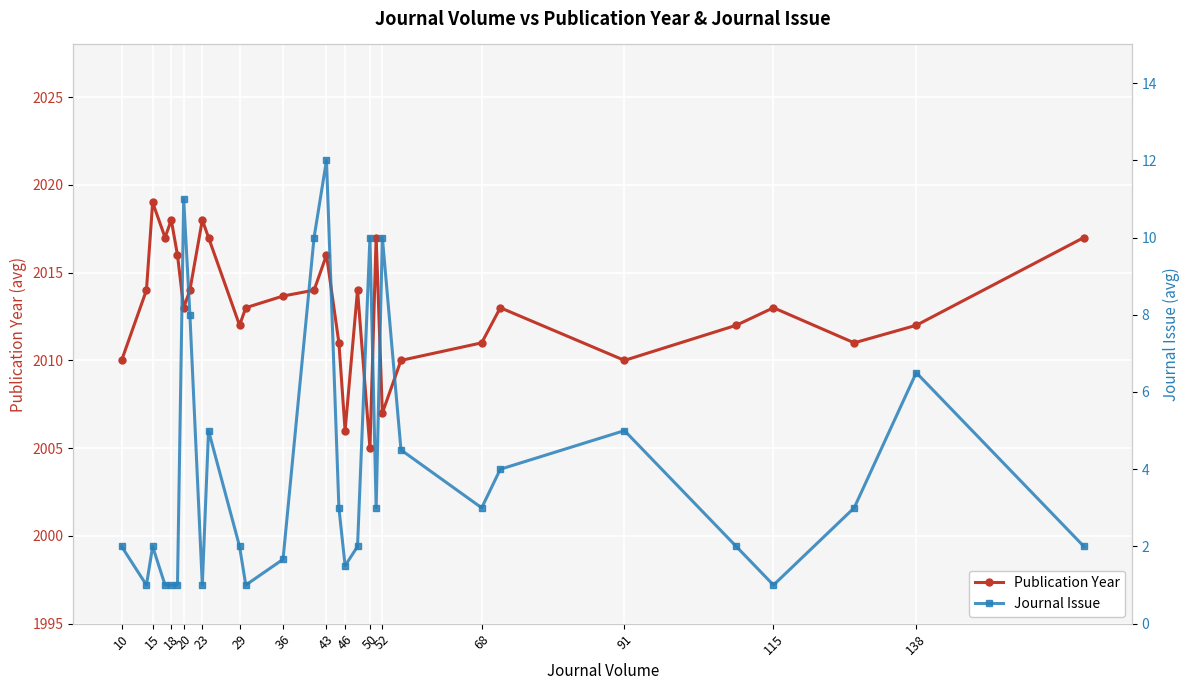

True or false: Publication Year and Journal Issue intersect in this chart.

False